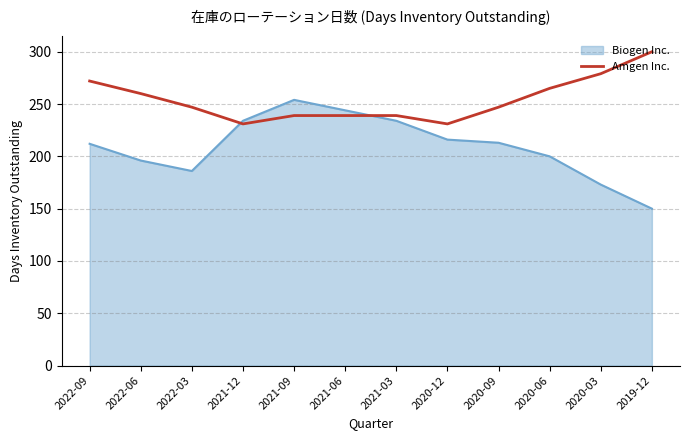

Which series has the widest spread of values?

Biogen Inc.